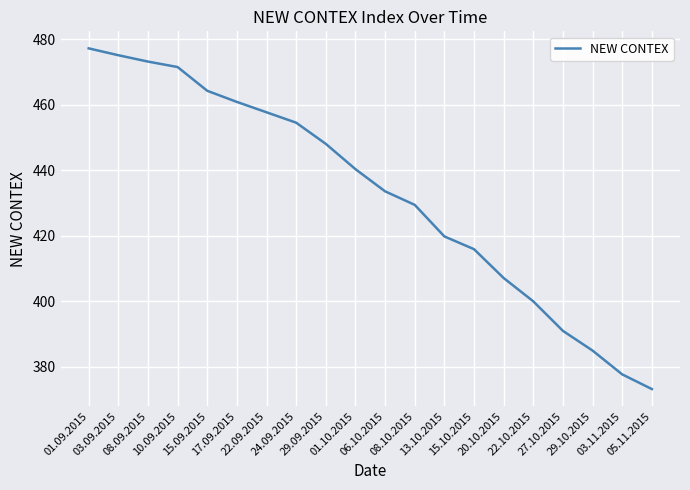

Which label corresponds to the largest value in the chart?

01.09.2015